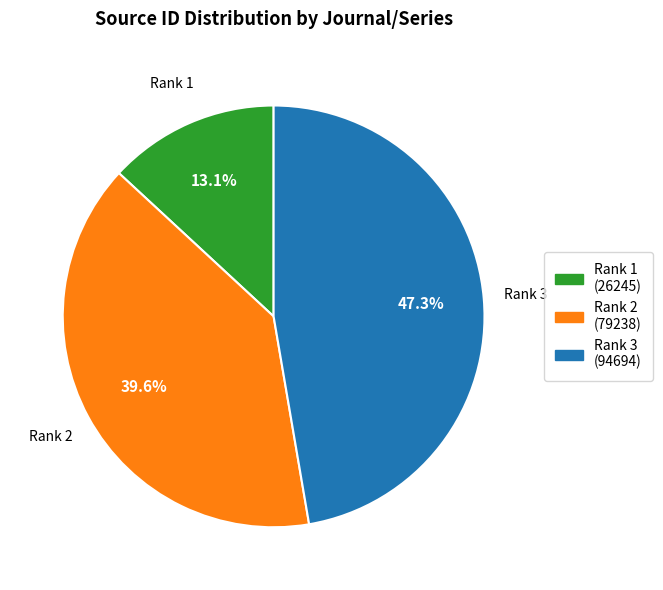

Is the sum of Rank 2 and Rank 1 greater than half?

Yes